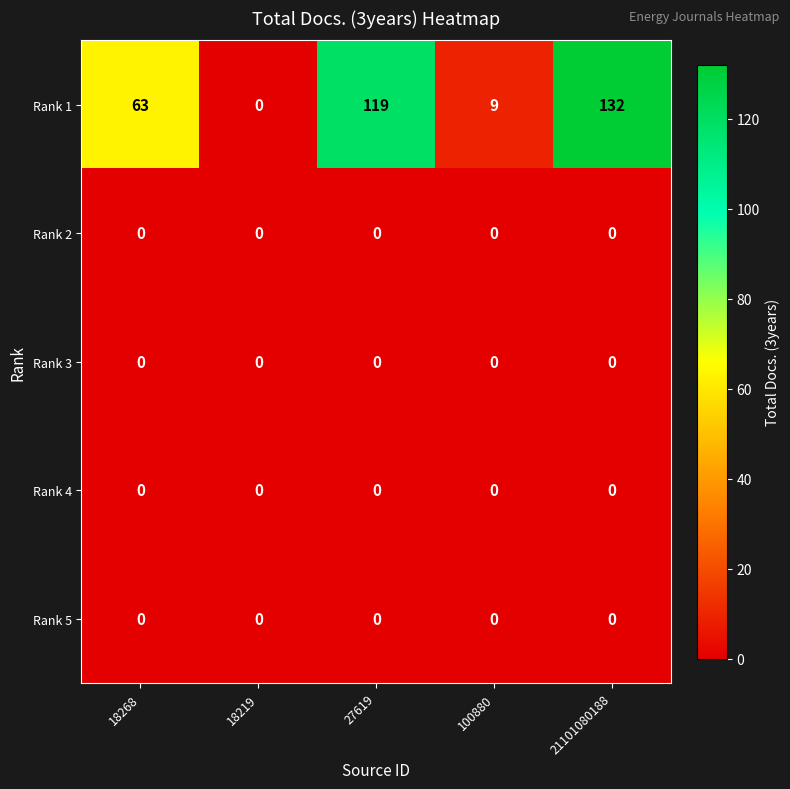

Reading left to right, what are all the values shown in this chart?

Rank 1: 63	0	119	9	132
Rank 2: 0	0	0	0	0
Rank 3: 0	0	0	0	0
Rank 4: 0	0	0	0	0
Rank 5: 0	0	0	0	0